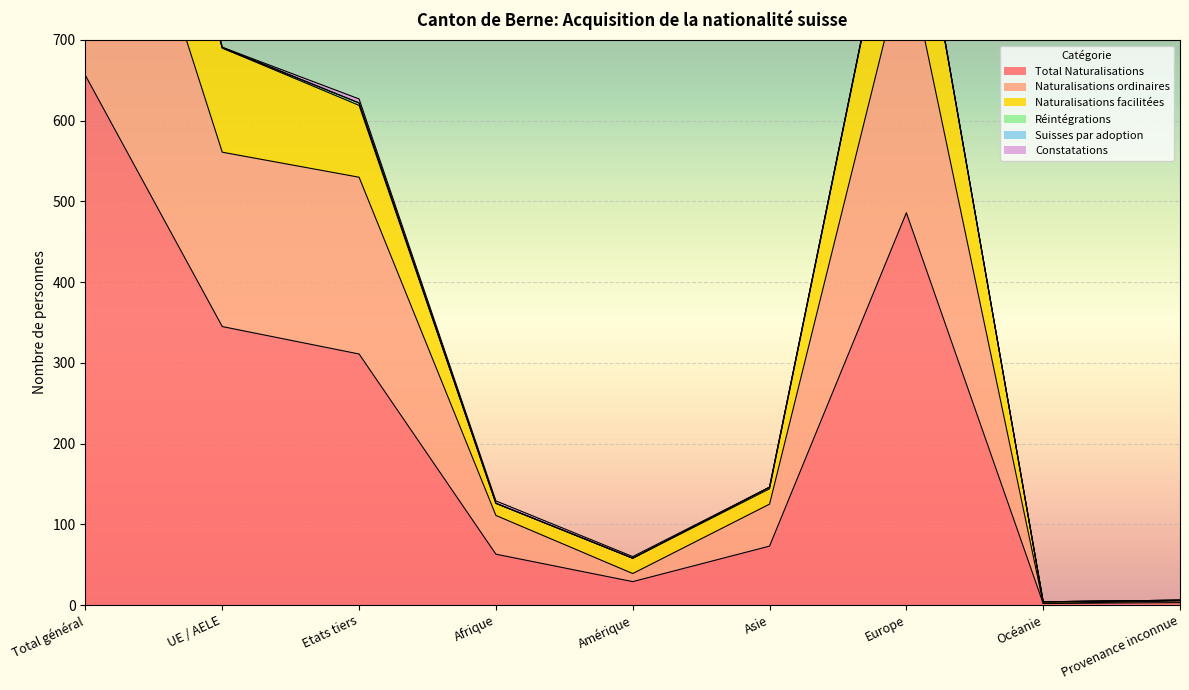

What is the total value across all series at Europe?

2266